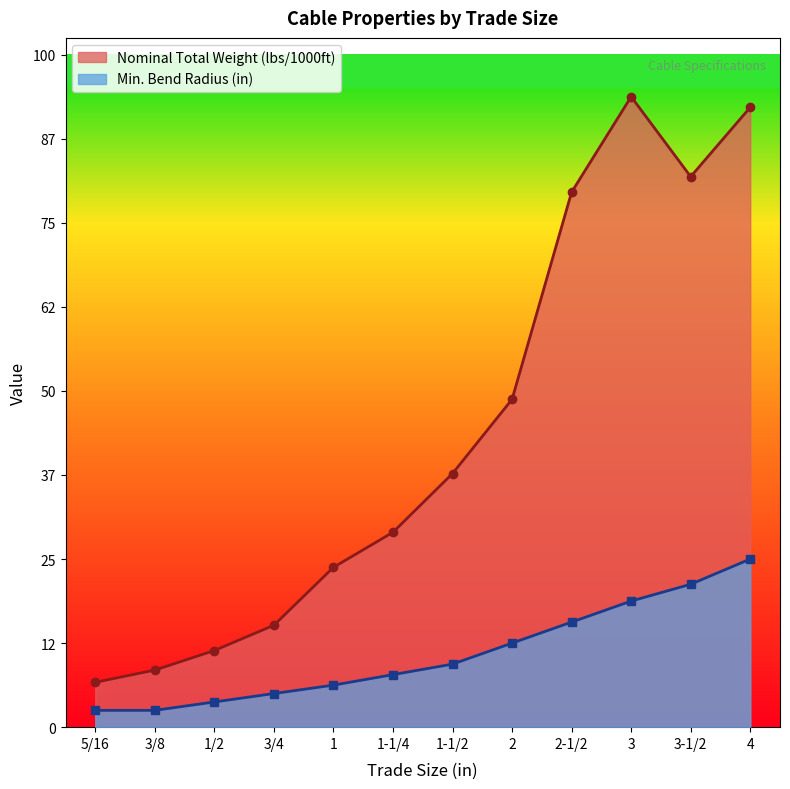

True or false: Nominal Total Weight (lbs/1000ft) and Min. Bend Radius (in) intersect in this chart.

False